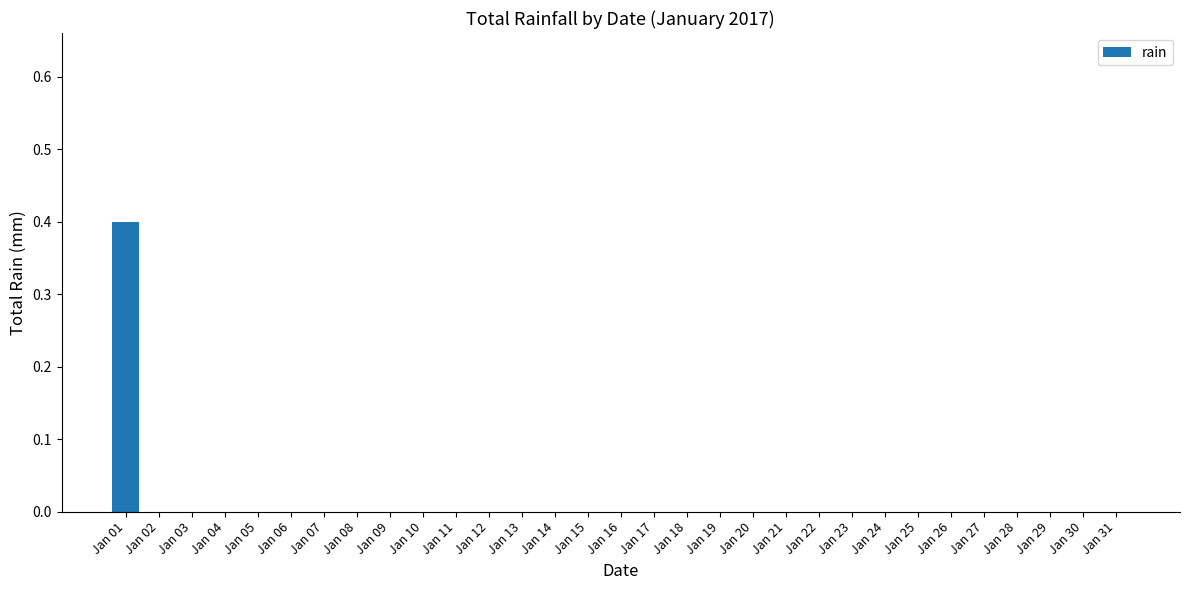

How many distinct data groups are displayed?

1